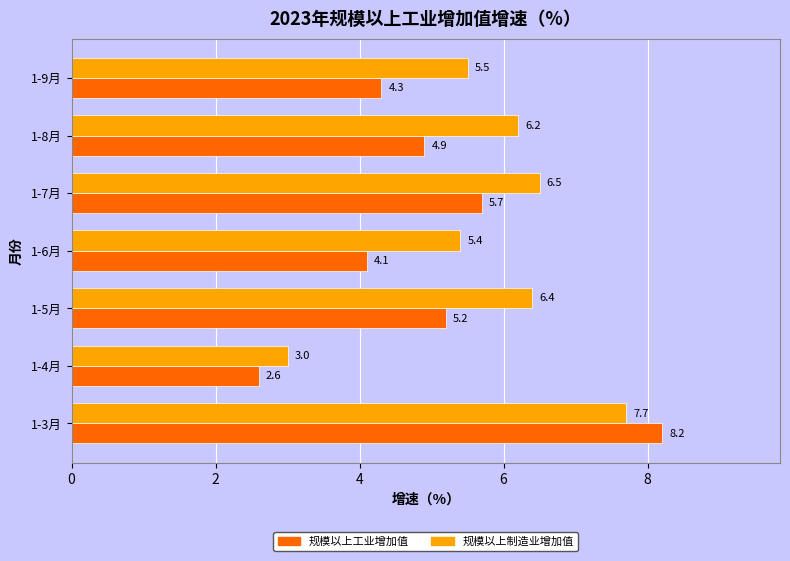

The 规模以上工业增加值 series shows 8.3 at 1-8月. True or false?

False